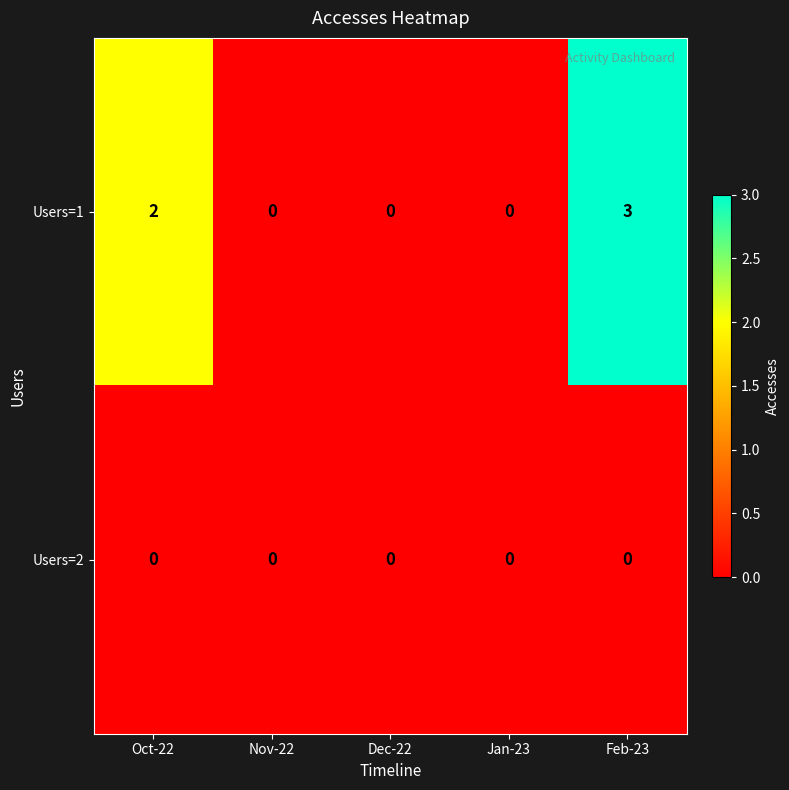

Reading right to left, transcribe all the data shown in this chart.

Users=1: Feb-23=3	Jan-23=0	Dec-22=0	Nov-22=0	Oct-22=2
Users=2: Feb-23=0	Jan-23=0	Dec-22=0	Nov-22=0	Oct-22=0